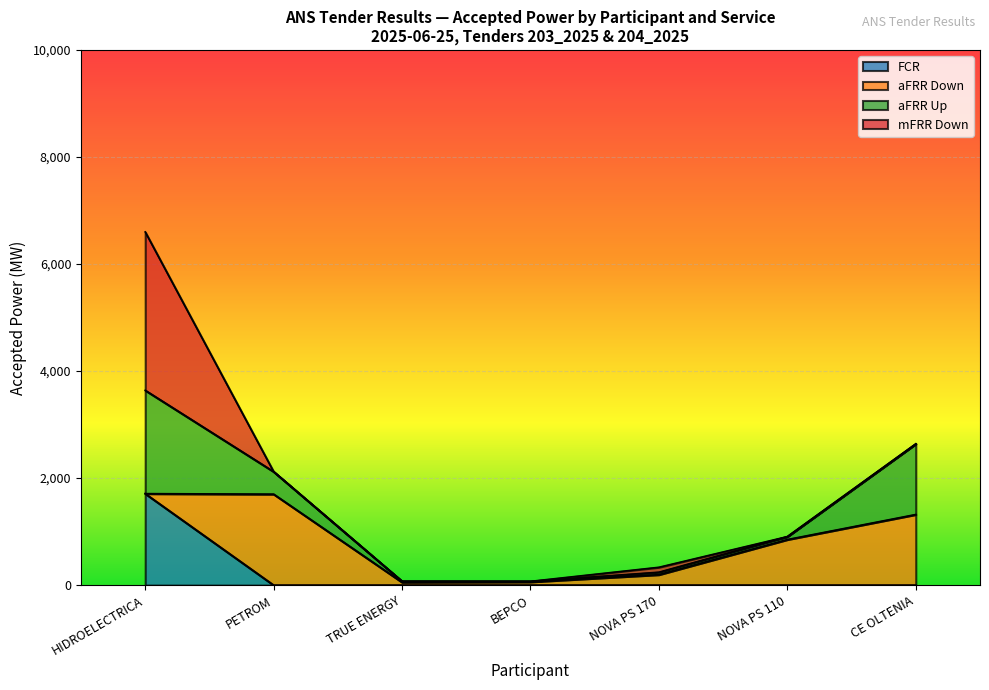

What is the total value across all series at HIDROELECTRICA?

6600